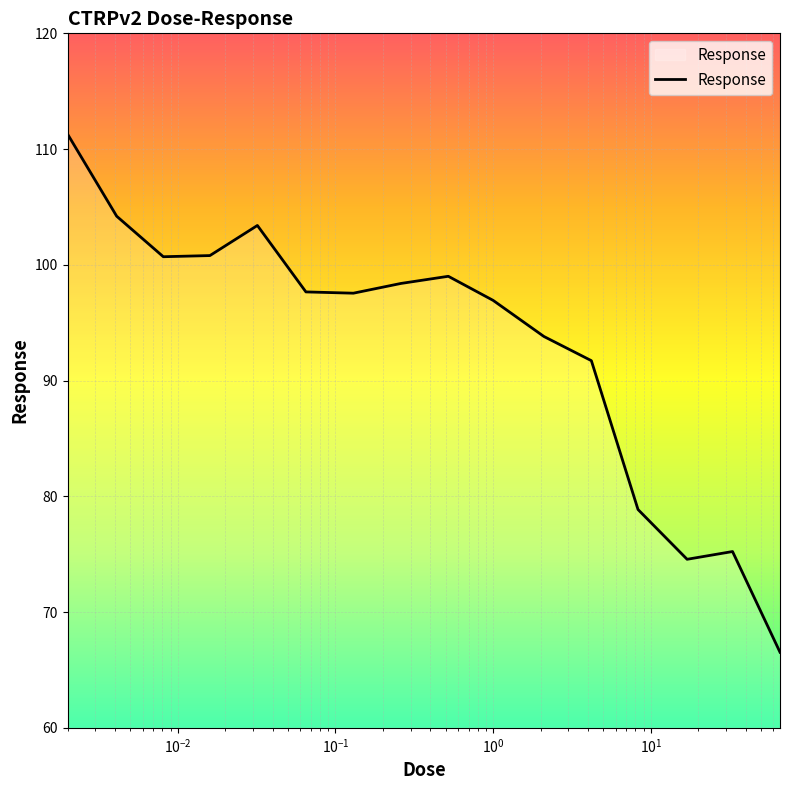

What is the difference between the maximum and minimum values?

44.8